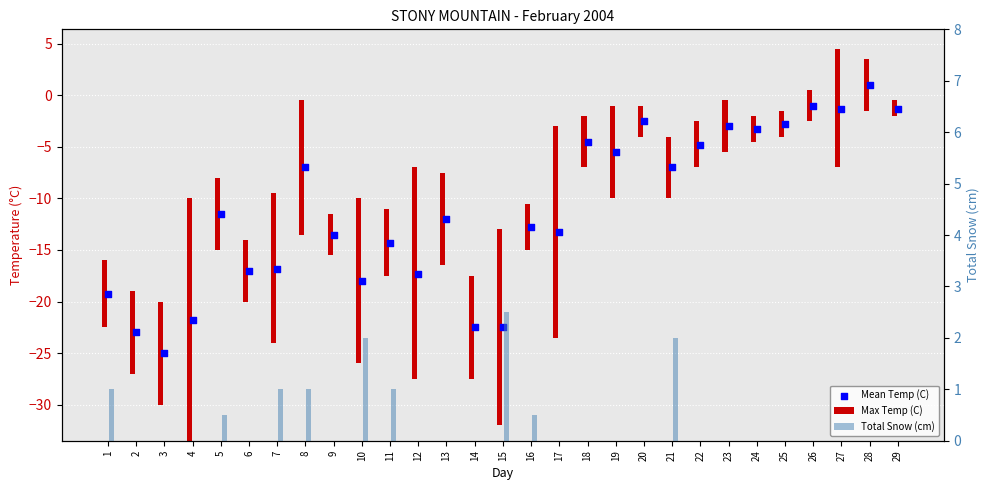

Which series contains the lowest Y value?

Mean Temp (C)